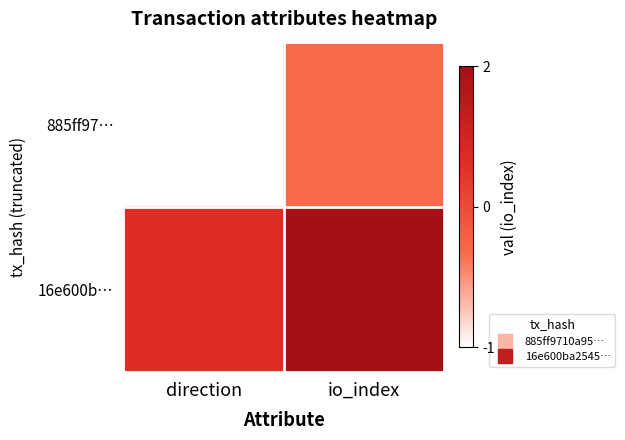

Reading left to right, what are all the values shown in this chart?

885ff97…: direction=-1	io_index=0
16e600b…: direction=1	io_index=2